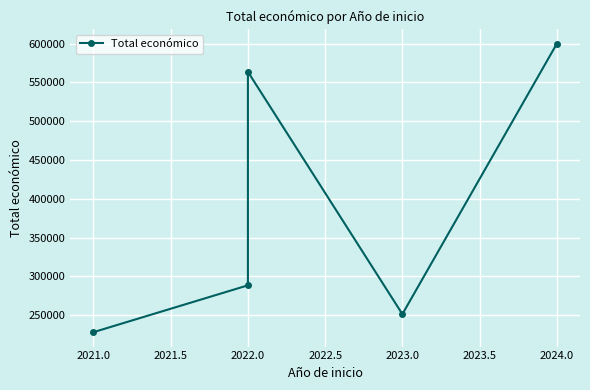

Does the chart display data point markers on the line(s)?

Yes